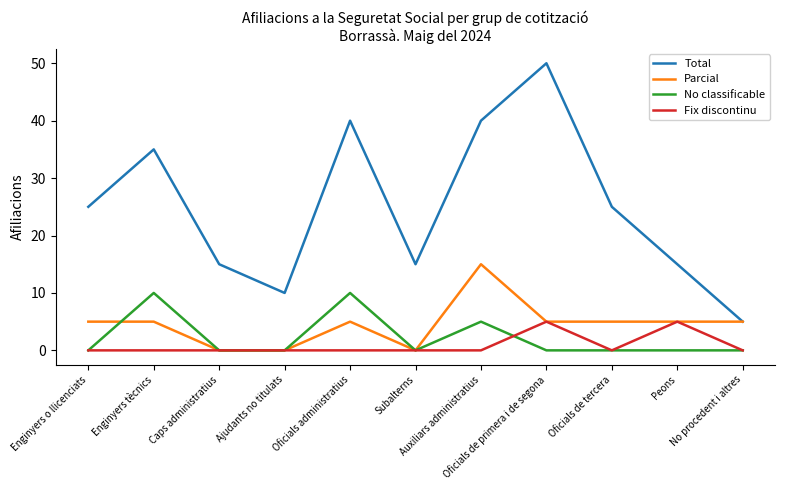

At Enginyers tècnics, list the series in order from smallest to largest.

Fix discontinu, Parcial, No classificable, Total